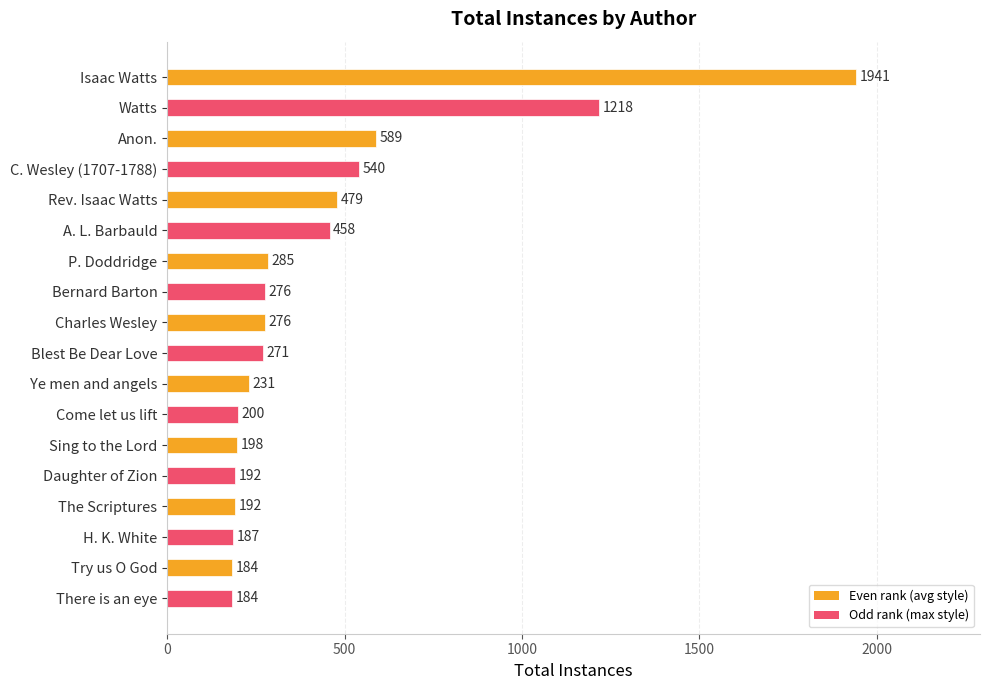

True or false: the data shows 285 at Try us O God.

False